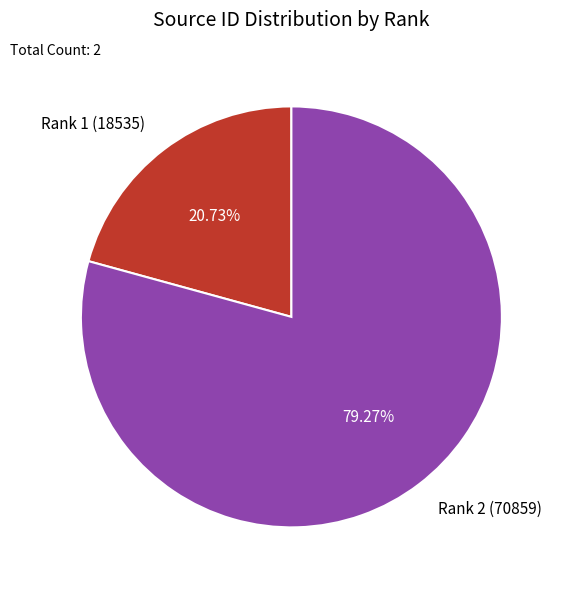

Does Rank 1 (18535) represent more than half of the total?

No